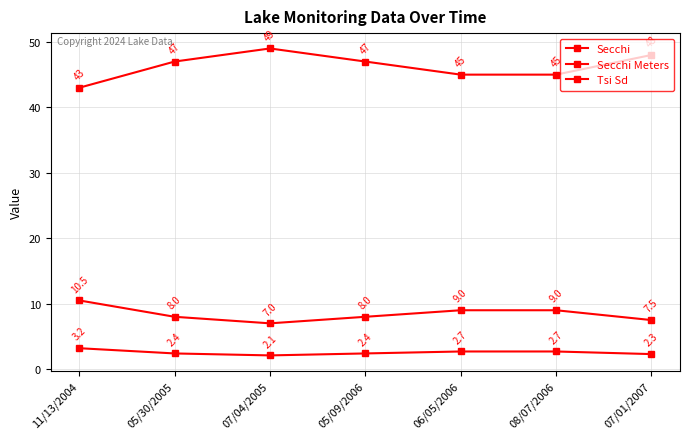

True or false: Secchi and Secchi Meters cross at least once.

False